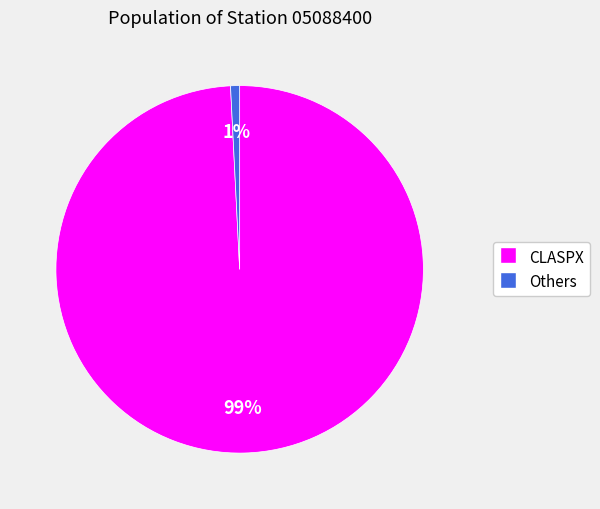

To the nearest percent, what is the average slice percentage?

50%